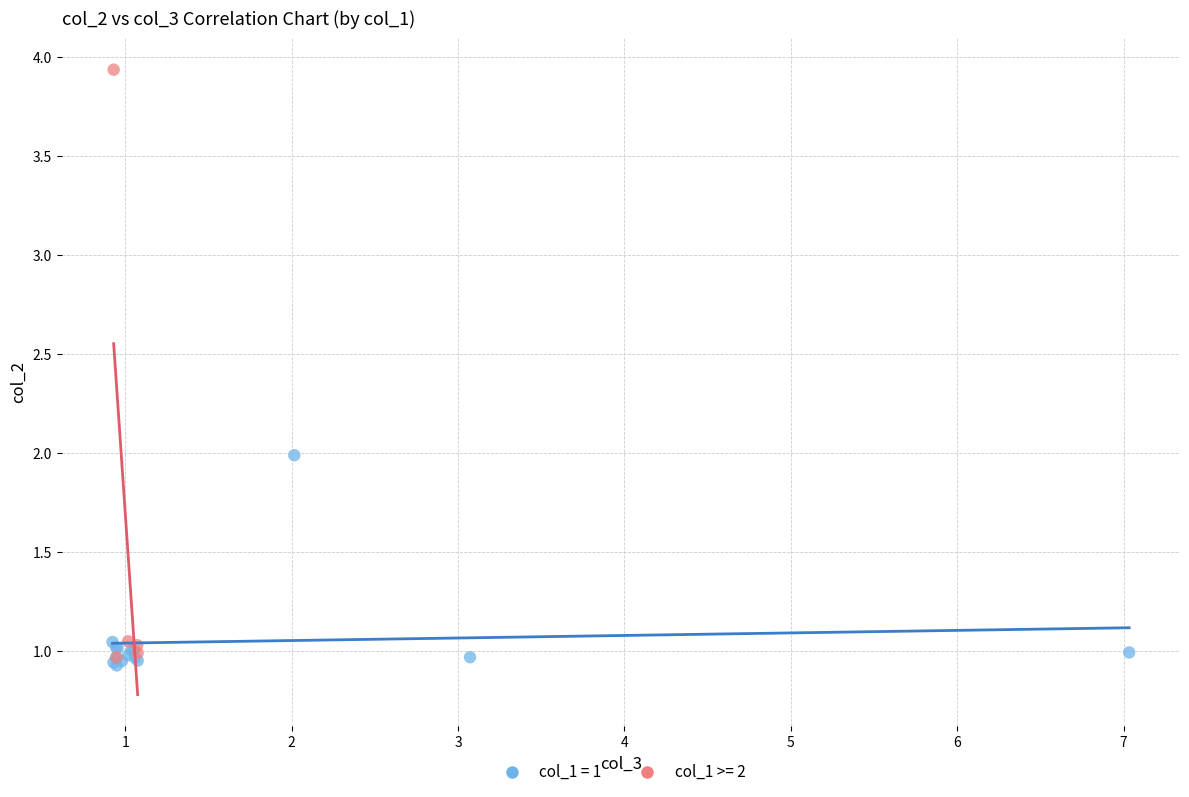

Which series contains the highest Y value?

col_1 >= 2